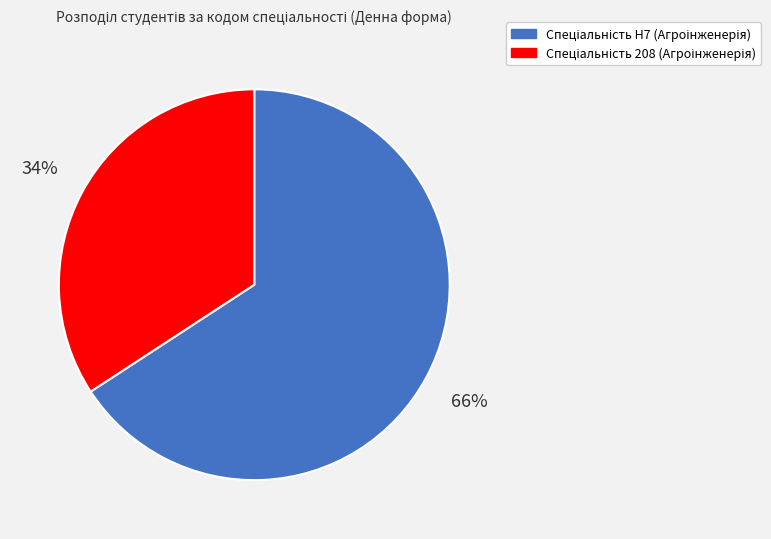

How many segments does this pie chart have?

2